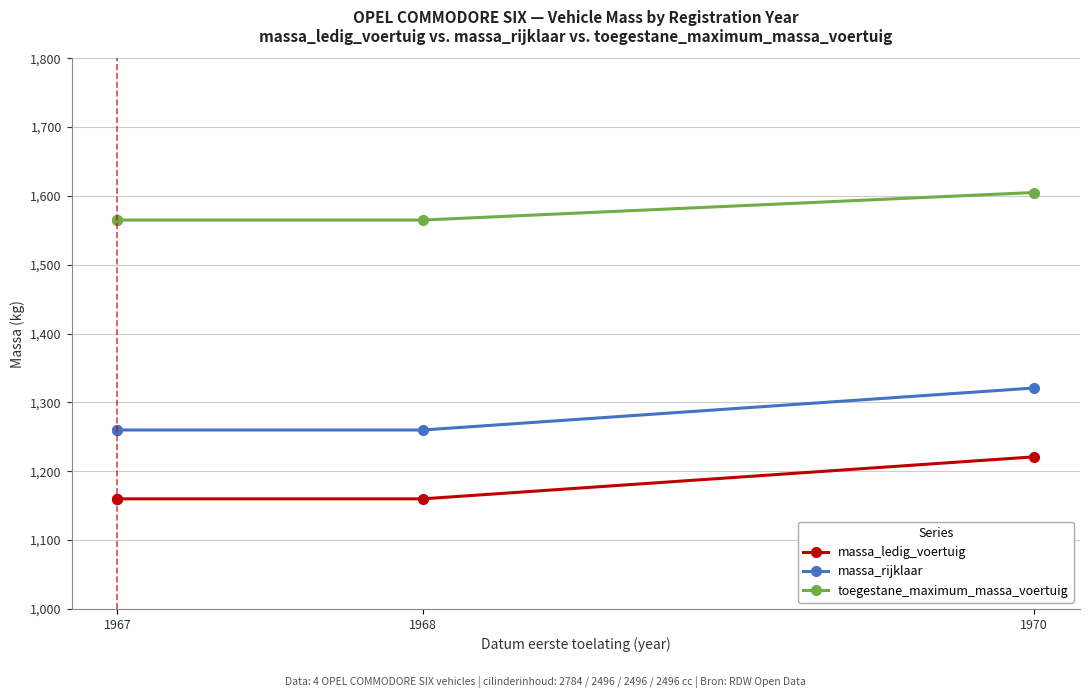

True or false: toegestane_maximum_massa_voertuig and massa_ledig_voertuig cross at least once.

False